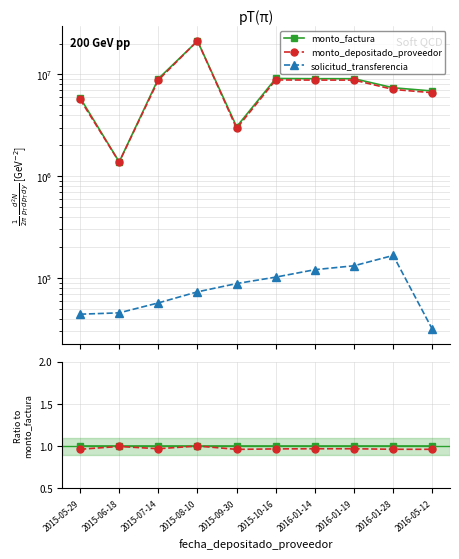

Between 2016-01-28 and 2015-07-14, which is larger?

2016-01-28